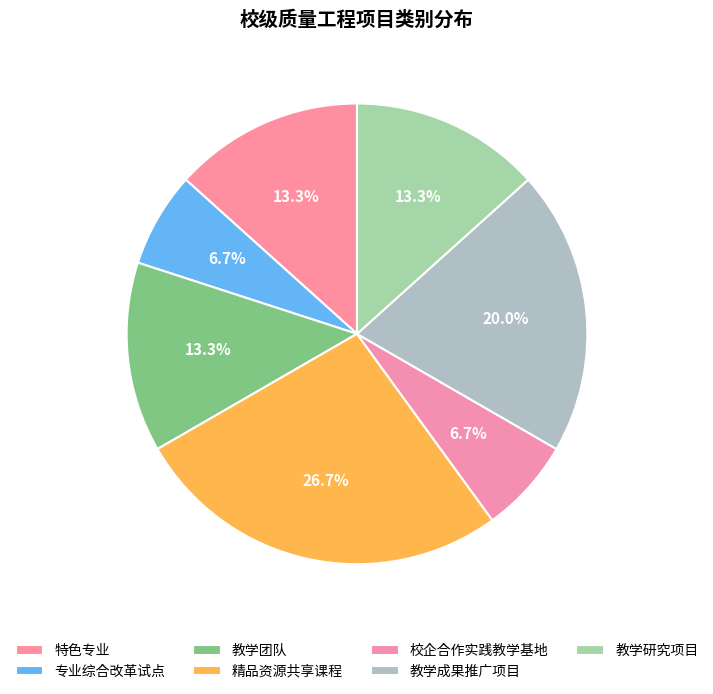

How many slices are in this pie chart?

7